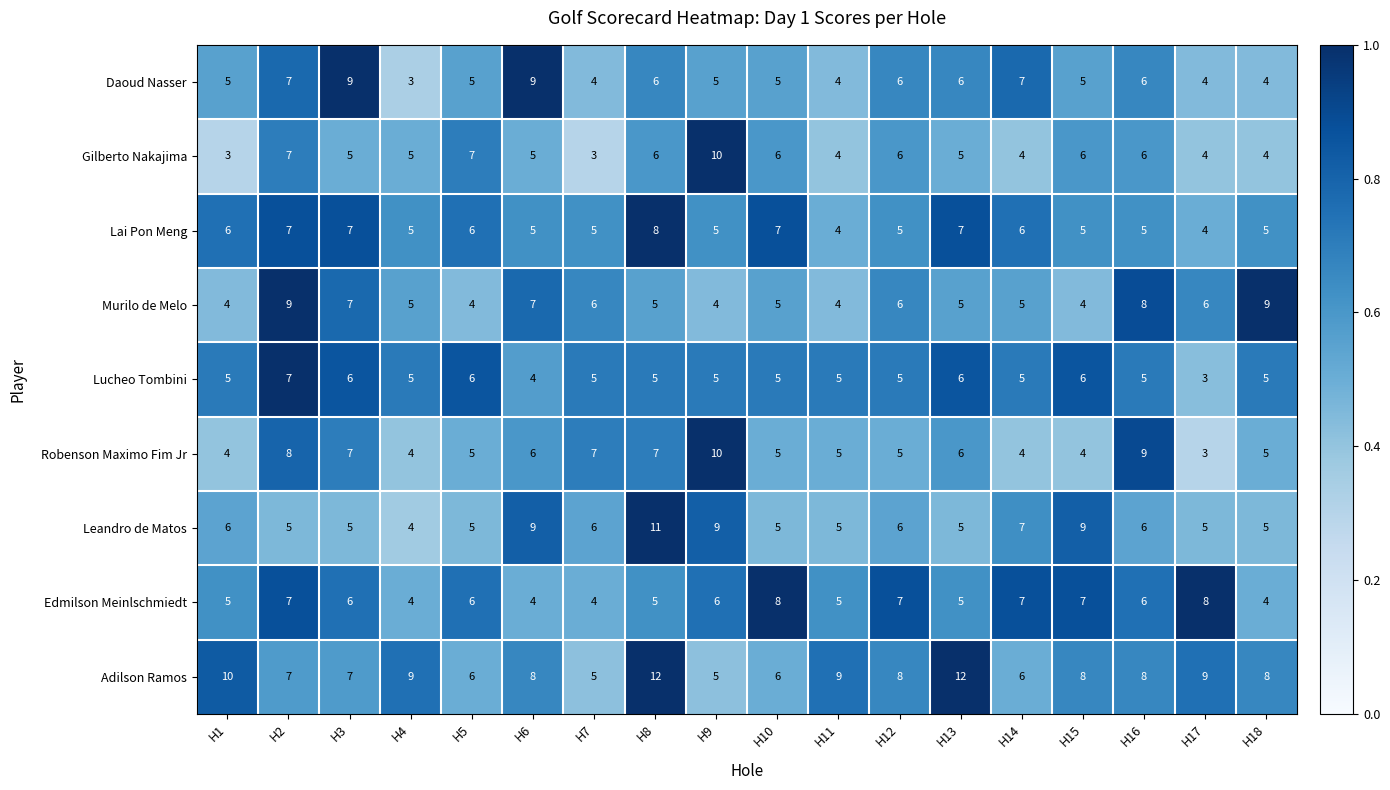

What is the sum of the Robenson Maximo Fim Jr values at H13 and H1?

10